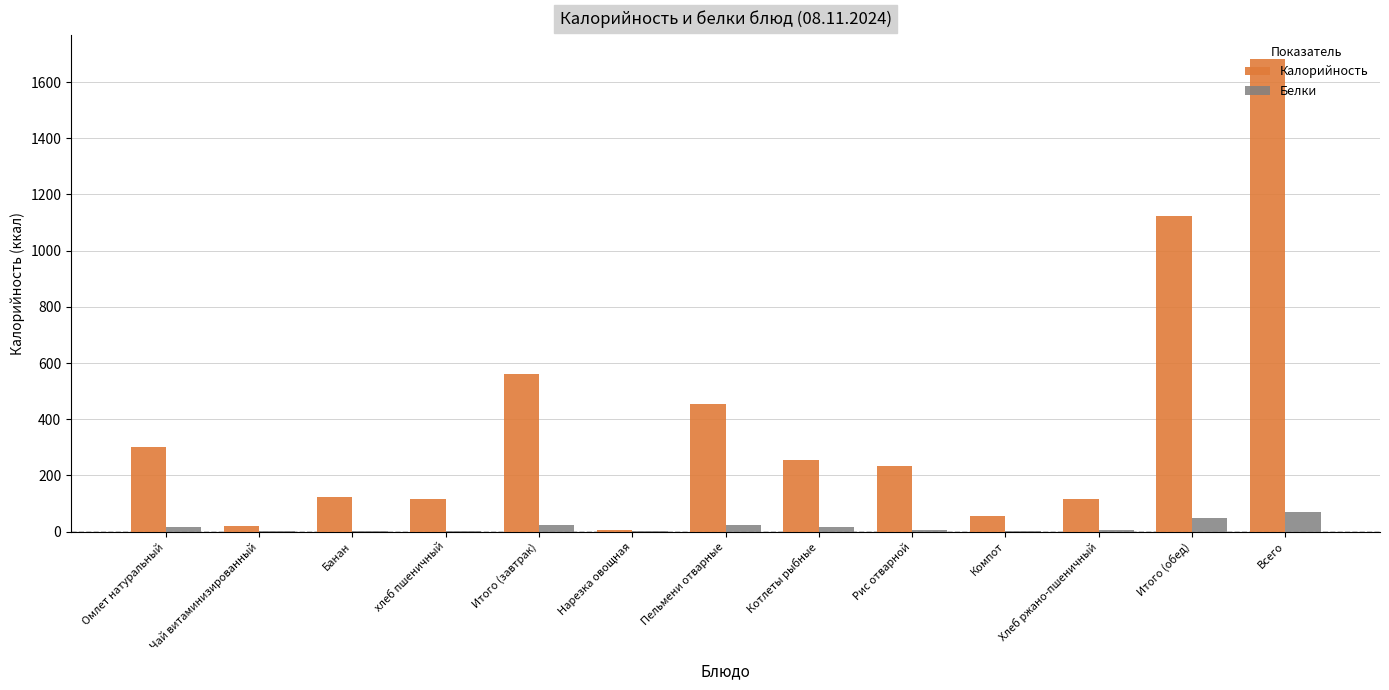

How many groups of bars are there?

13